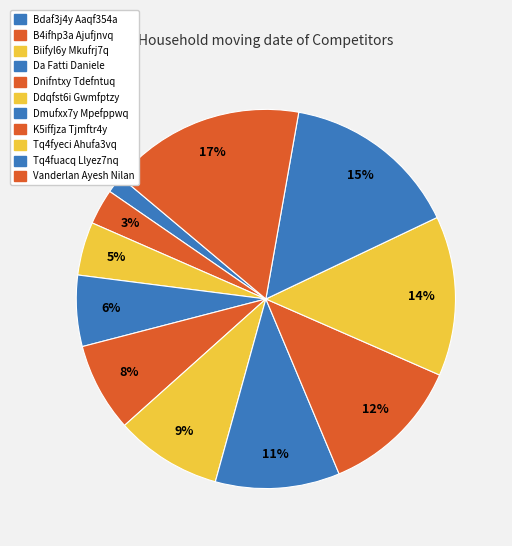

What percentage is the Tq4fuacq Llyez7nq slice, to the nearest percent?

15%